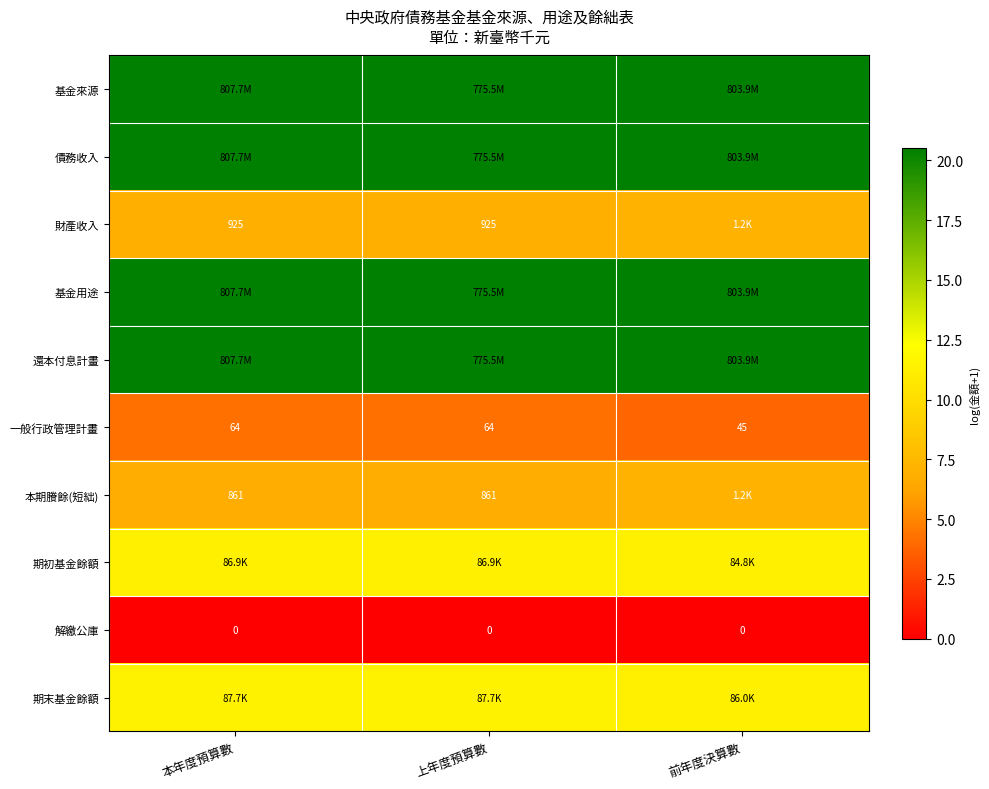

Which has a higher value, 上年度預算數 or 本年度預算數?

本年度預算數